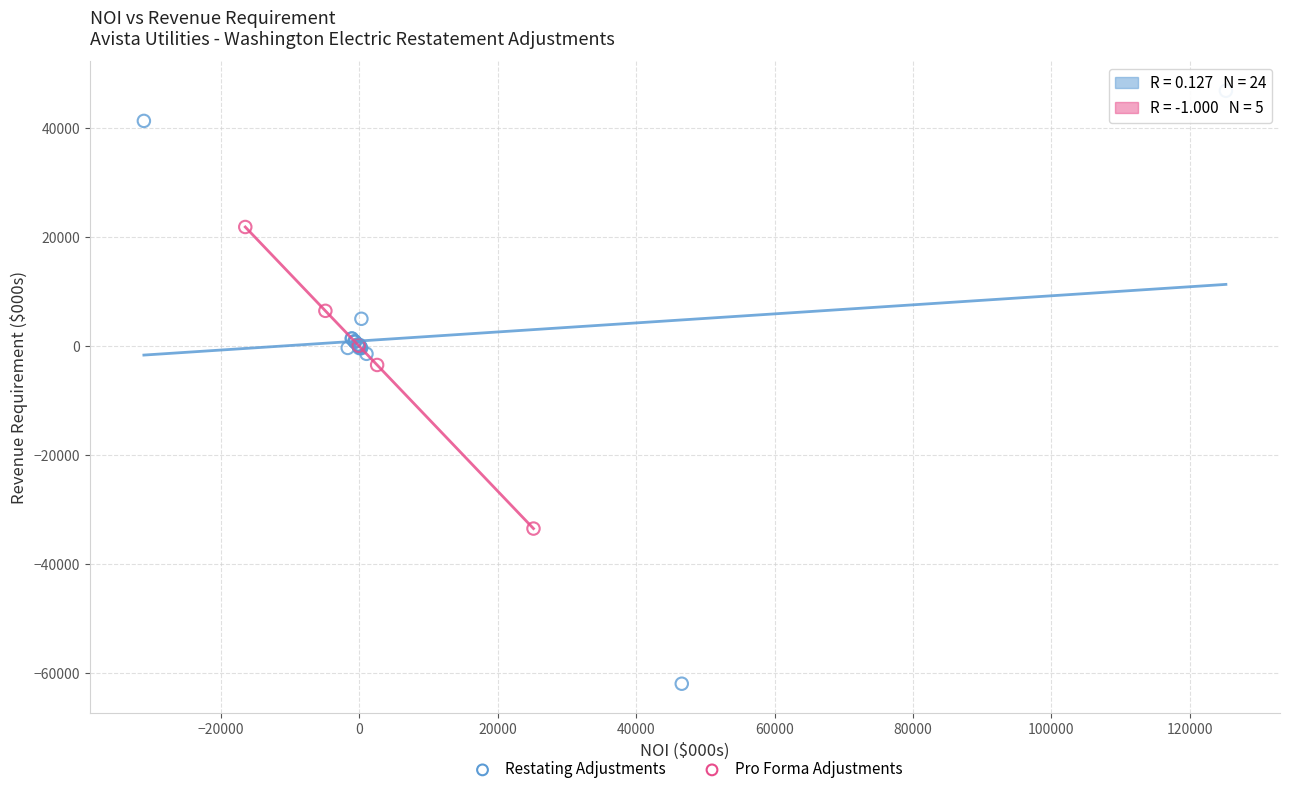

Which series contains the lowest Y value?

Restating Adjustments